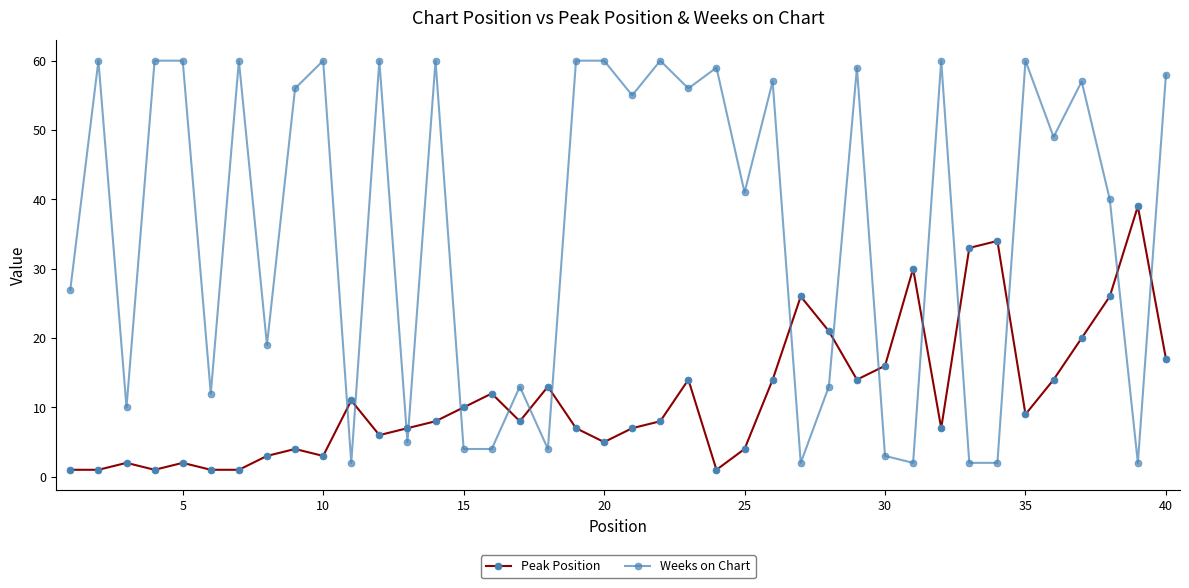

What is the difference between the second highest and minimum values in the Weeks on Chart series?

58